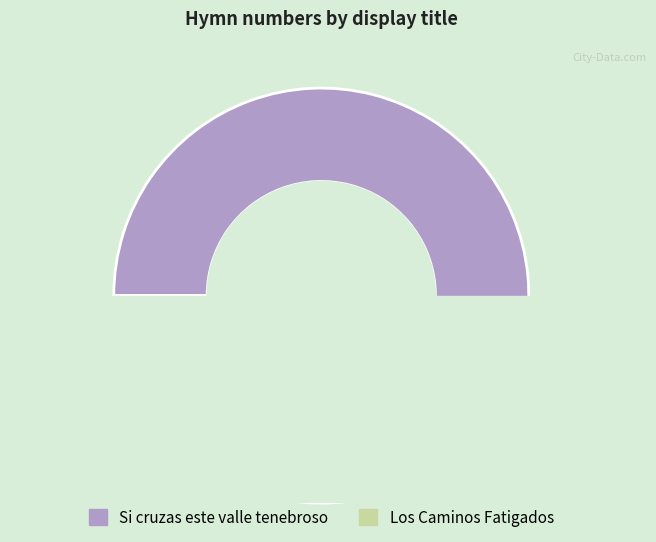

Which category has the smallest portion of the pie?

Los Caminos Fatigados